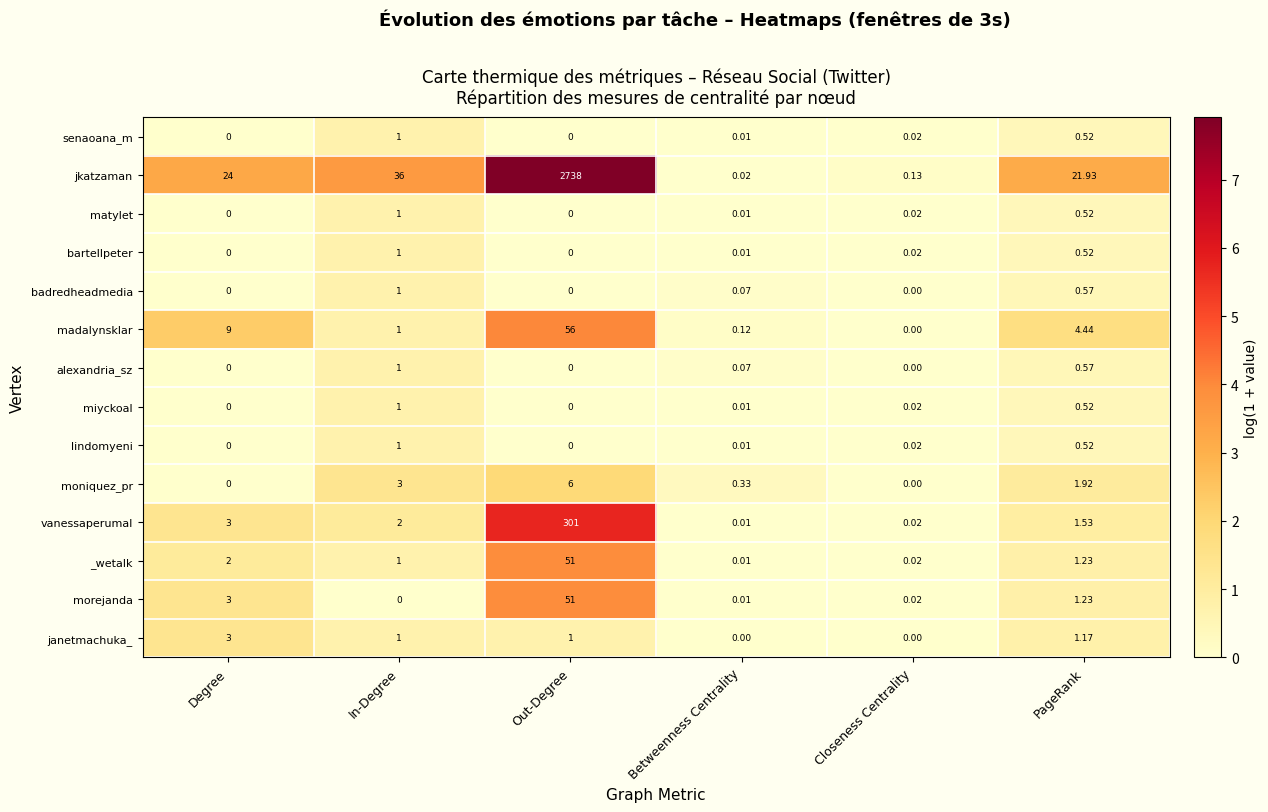

At which category does the chart reach its peak across all series?

Out-Degree